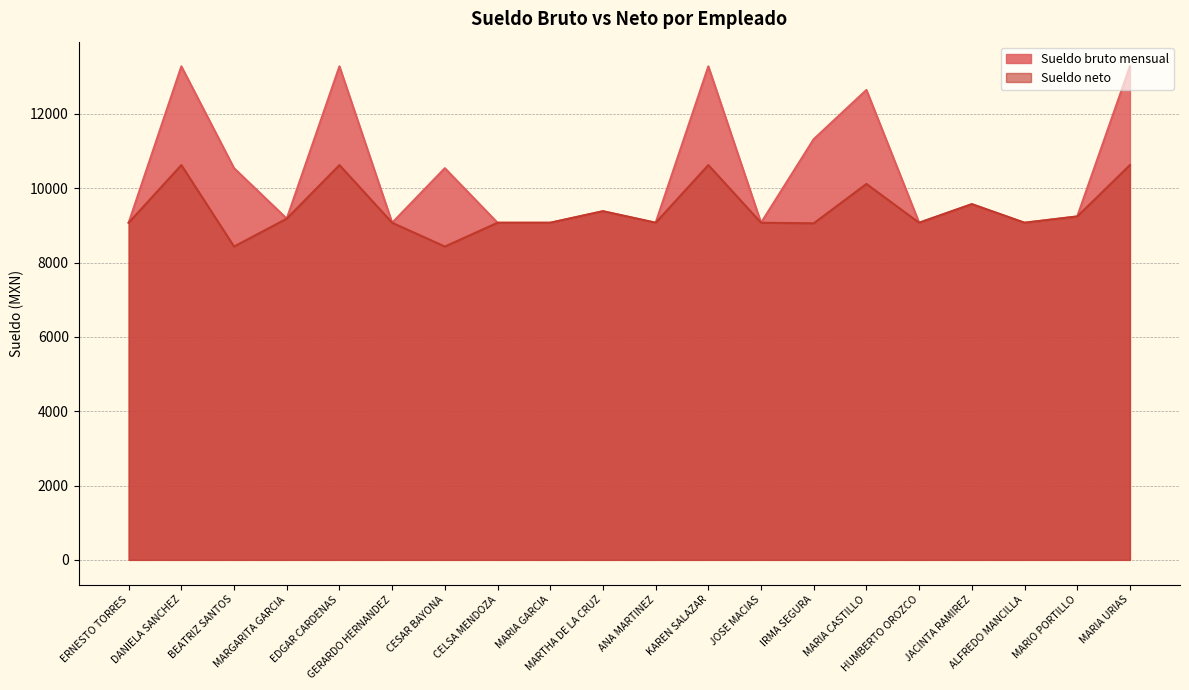

How many interior local valleys does the Sueldo neto series have?

6